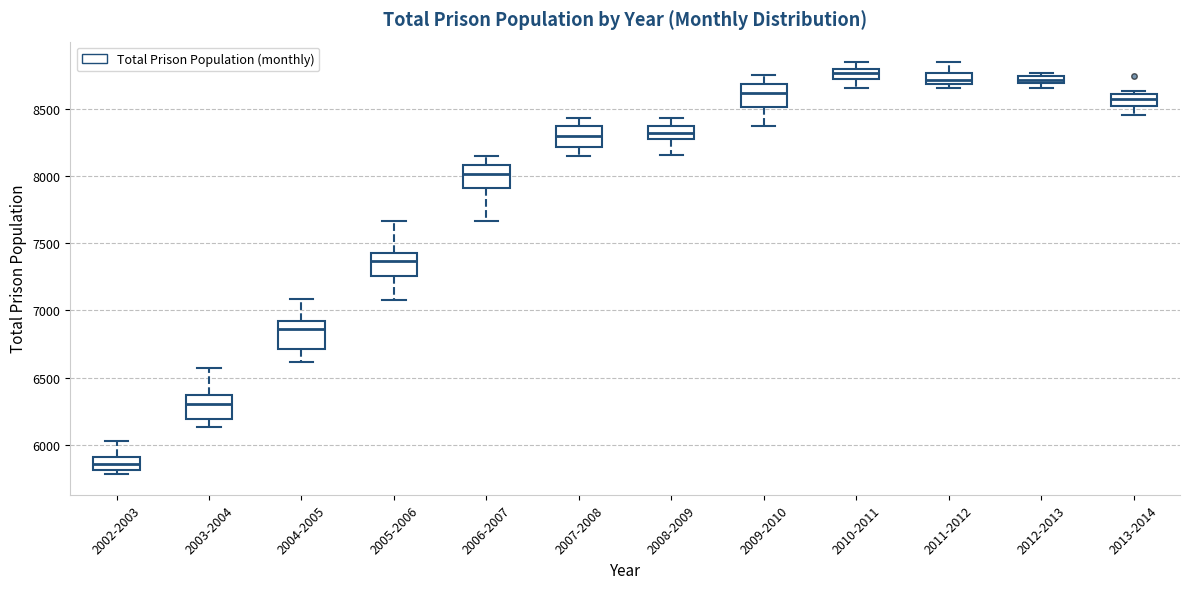

Which box's median line is the highest?

2010-2011